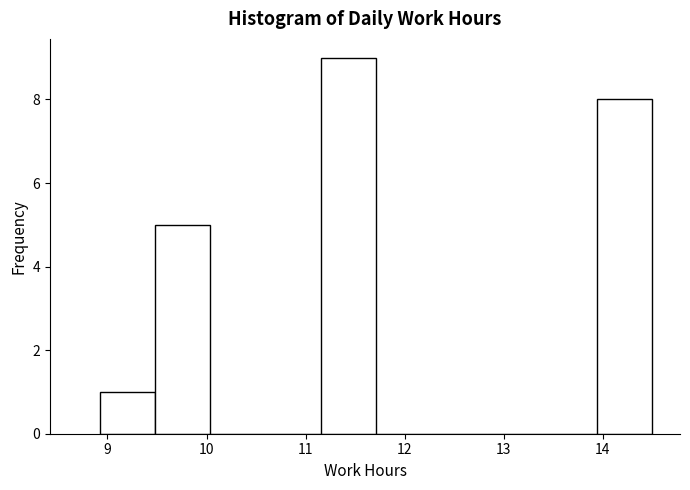

What is the height of the bar covering 13.9 to 14.5 on the x-axis? Neither the bar edges nor the heights are printed on the chart, so give them approximately, as read against the axes.

8